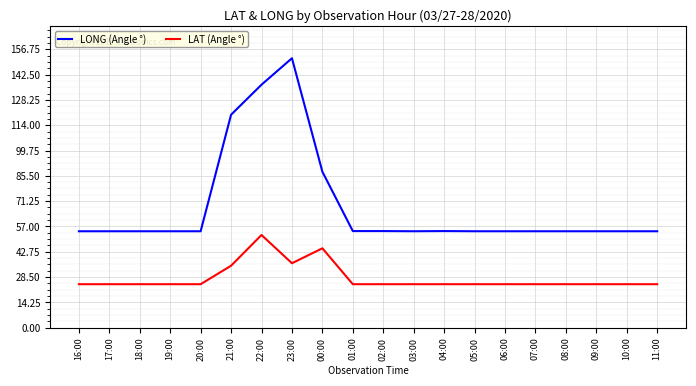

What is the highest value of the LAT (Angle °) series?

52.2